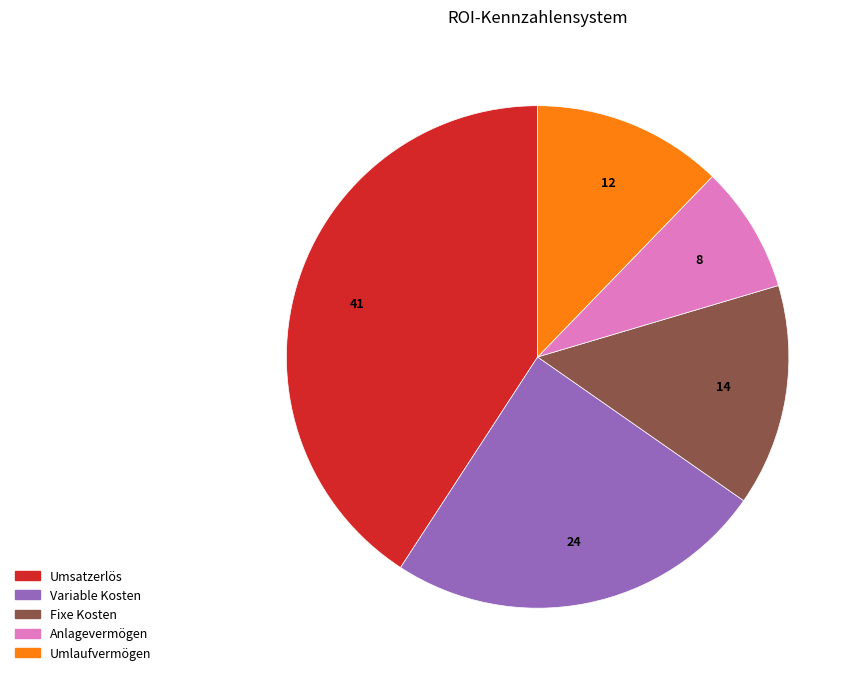

Combined, do Variable Kosten and Anlagevermögen account for over 50%?

No